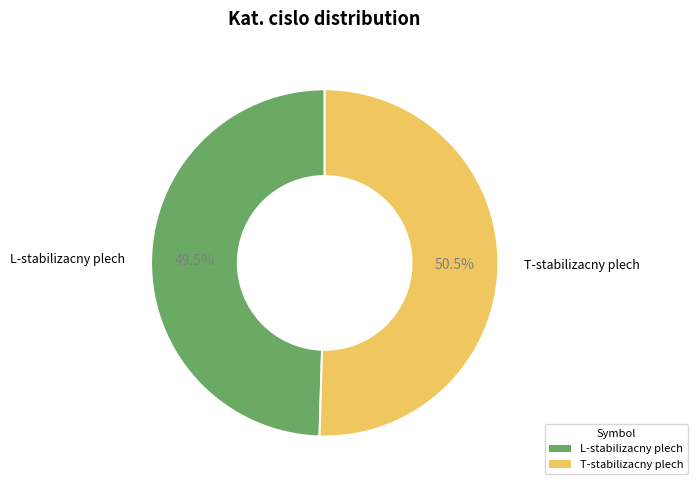

What is the smallest slice in the pie chart?

L-stabilizacny plech